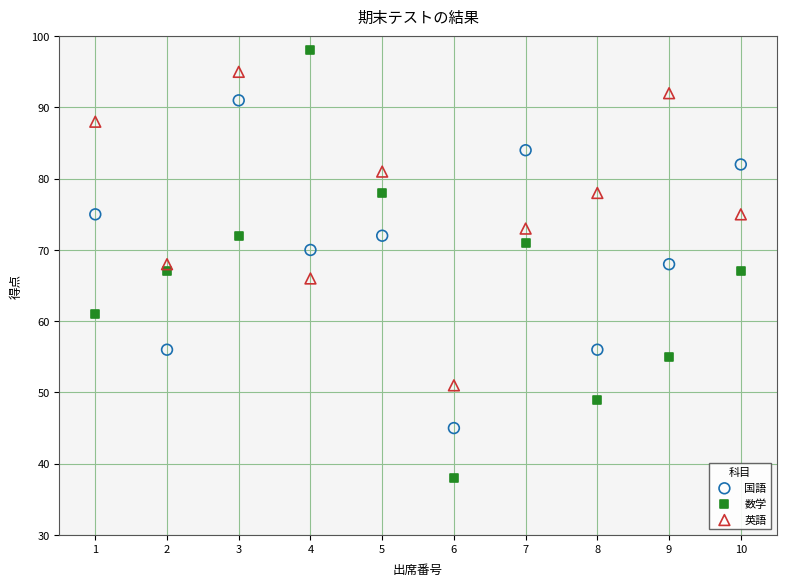

Which series contains the highest Y value?

数学